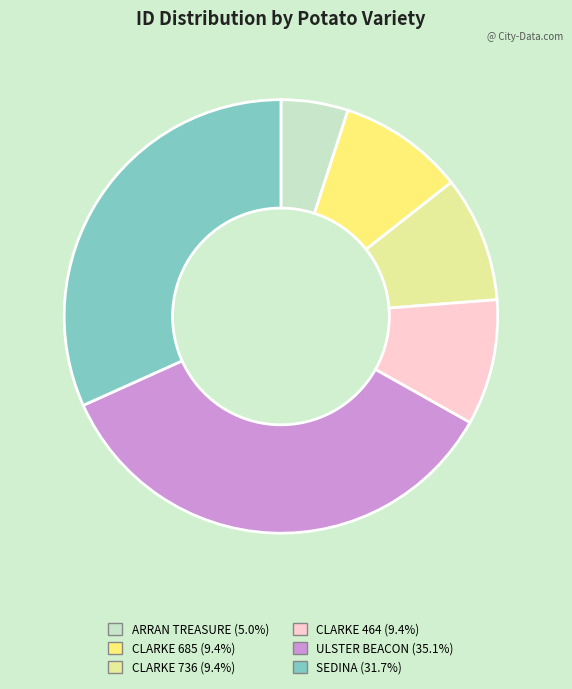

Which slice is the largest?

ULSTER BEACON